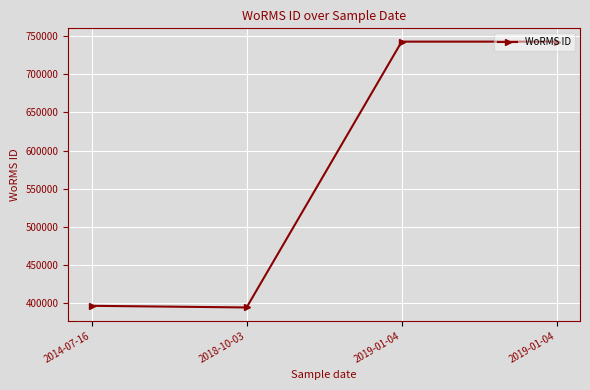

Is this an area chart (filled region under the line)?

No